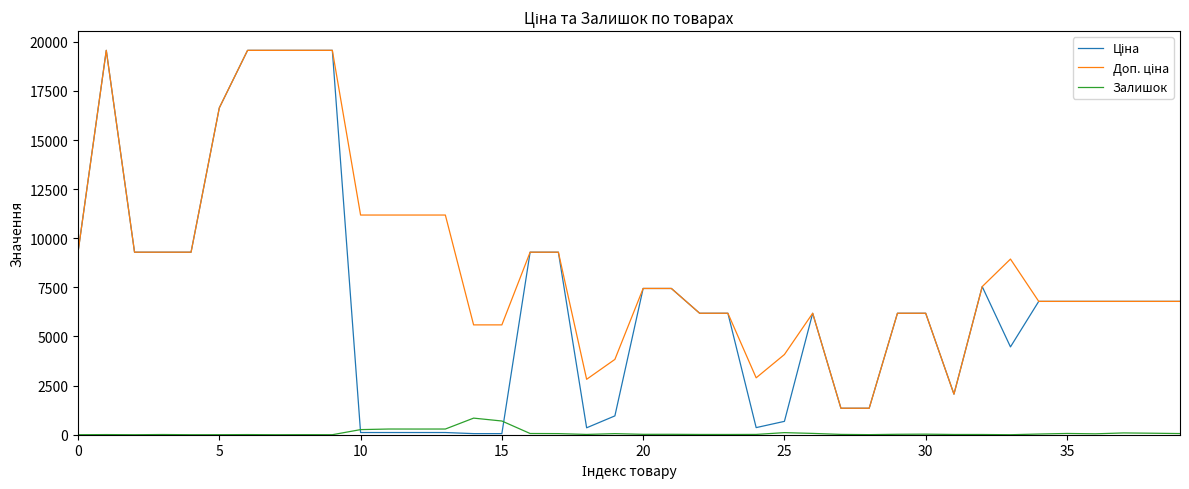

How many lines are shown in the chart?

3